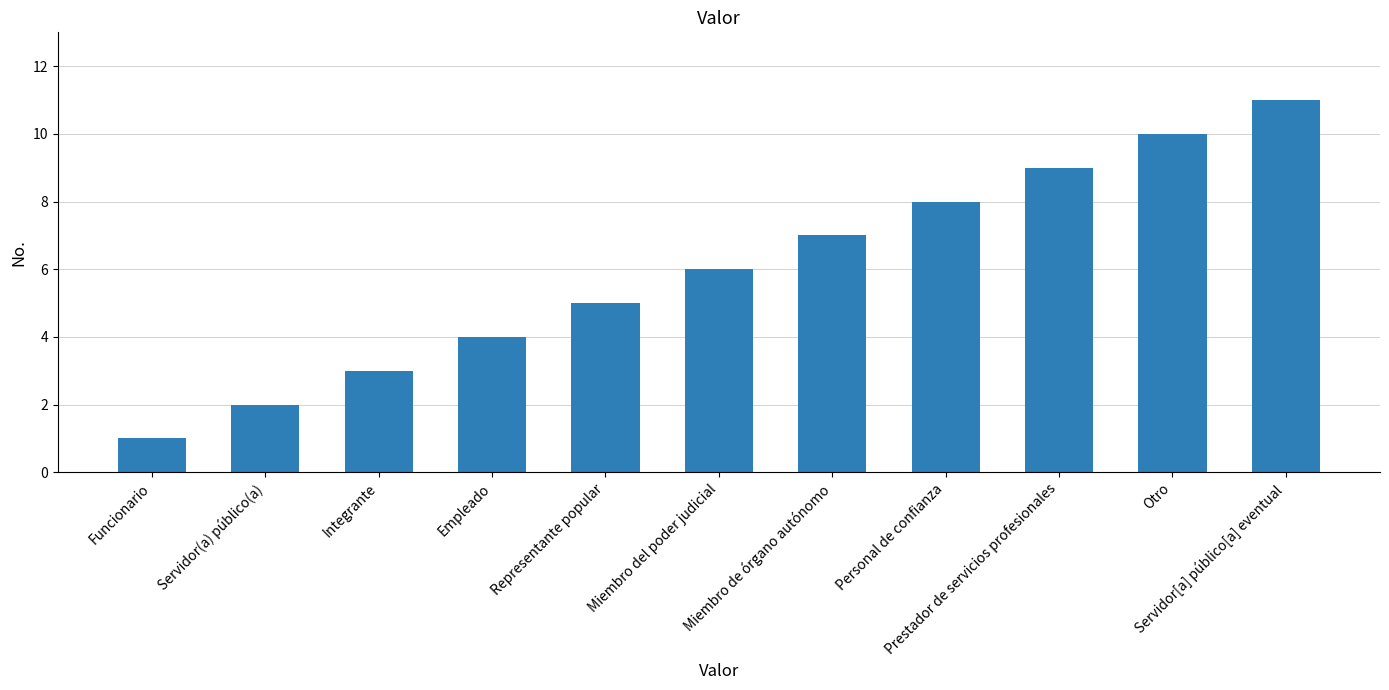

What is the change in value from Empleado to Miembro del poder judicial?

+2